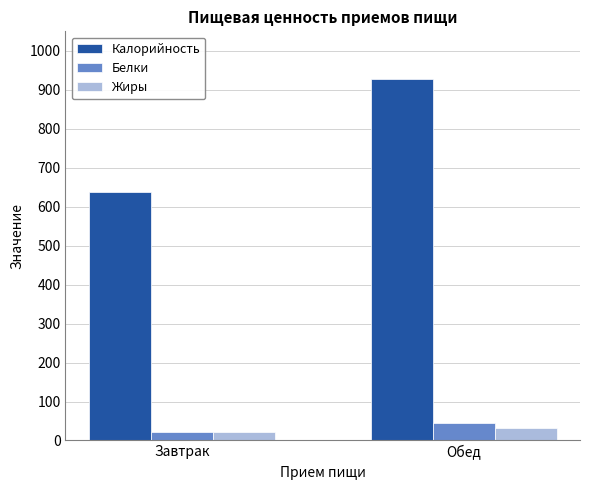

Which category has the lowest value across all series?

Завтрак